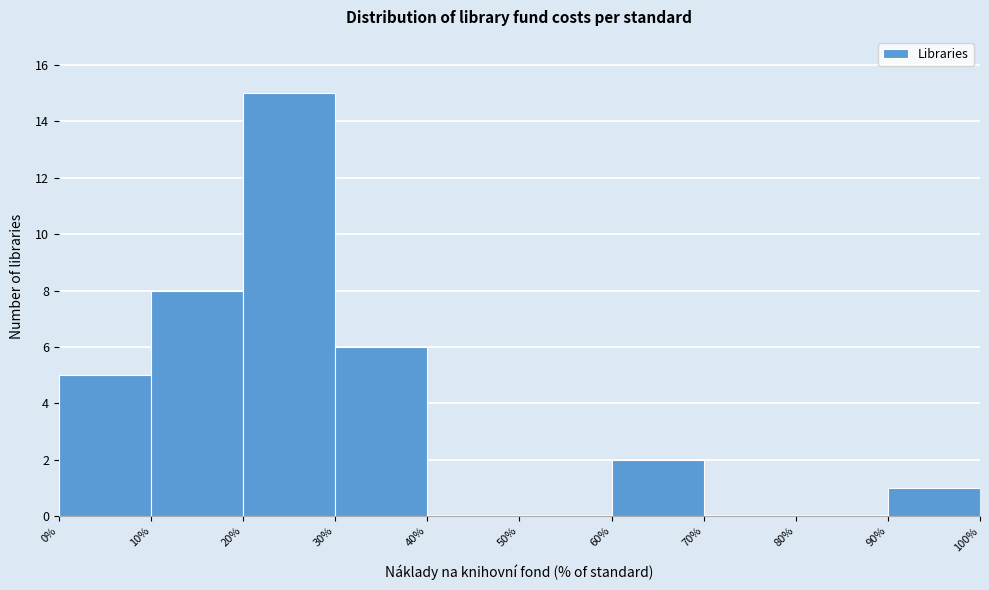

Reading left to right, list every bar in this chart as the range it spans on the x-axis followed by its height. The values are not printed on the chart, so give them approximately, as read against the axis.

0% to 10%: 5
10% to 20%: 8
20% to 30%: 15
30% to 40%: 6
40% to 50%: 0
50% to 60%: 0
60% to 70%: 2
70% to 80%: 0
80% to 90%: 0
90% to 100%: 1